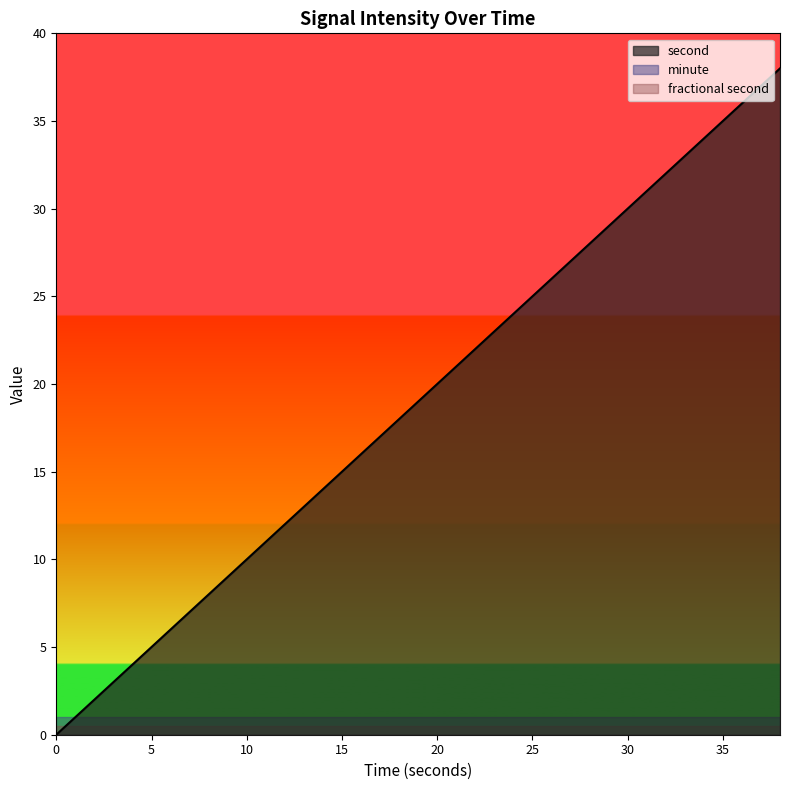

The value of second at 10 is 10. True or false?

True